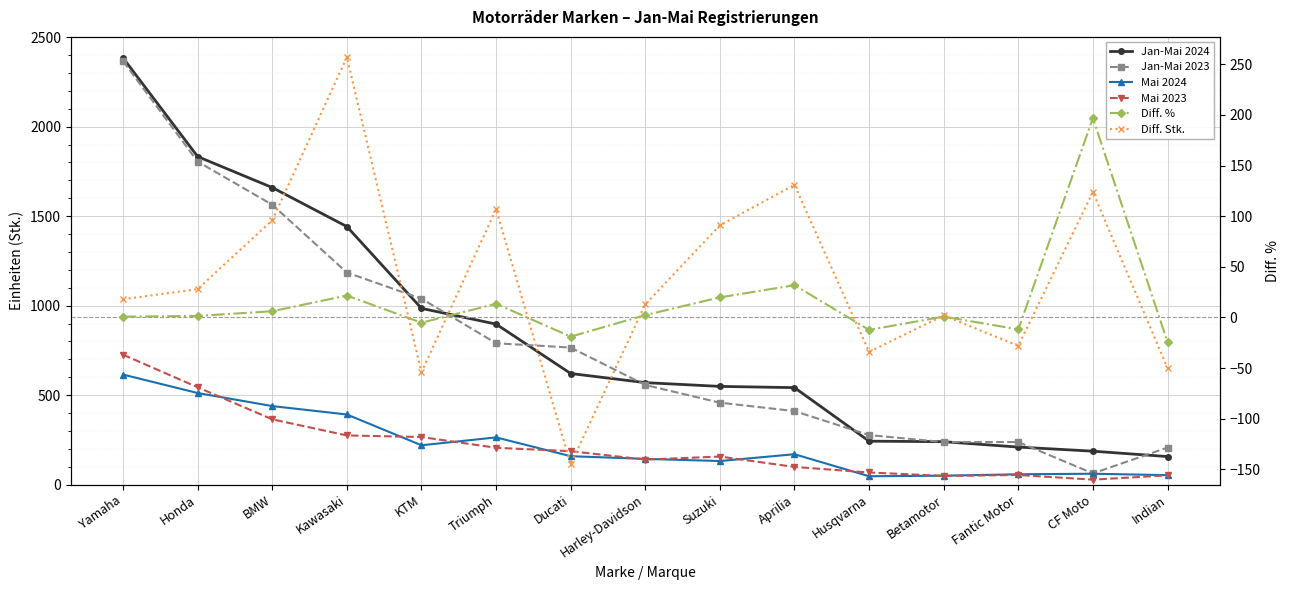

The value of Diff. % at BMW is 8.5. True or false?

False